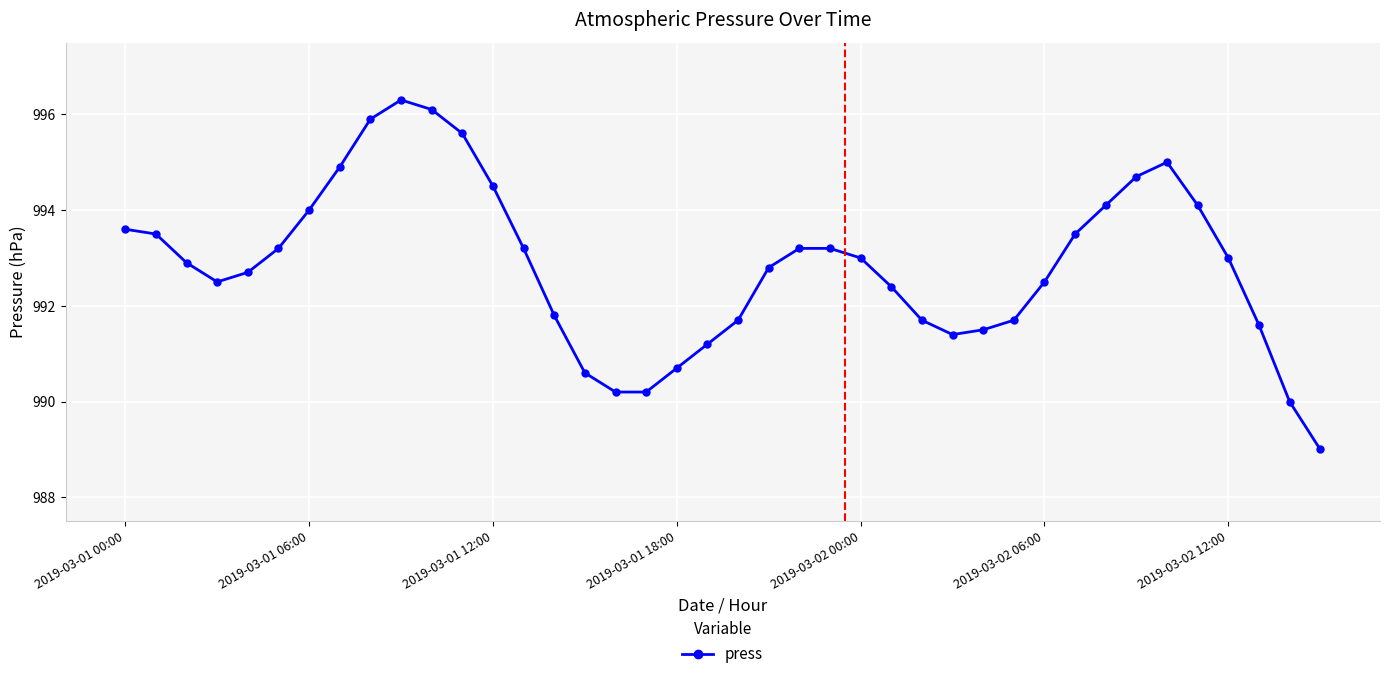

What is the sum of all values?

39713.7